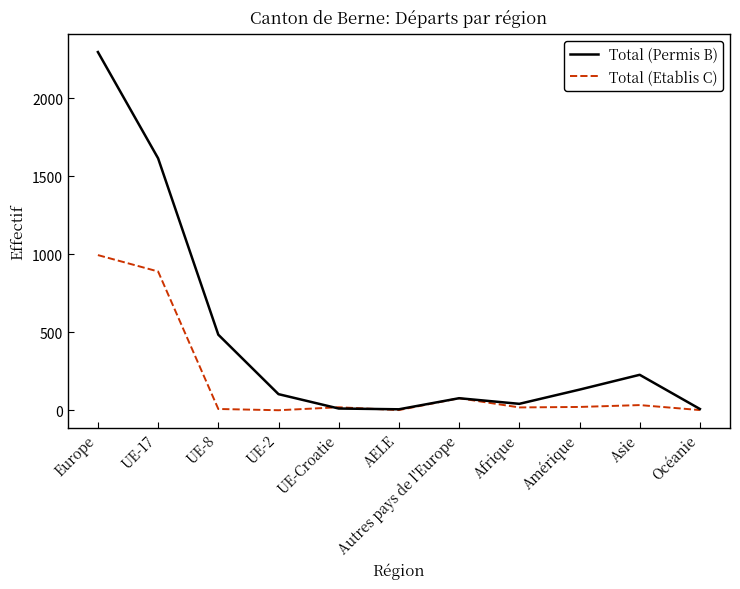

At which label does Total (Permis B) first exceed 103?

Europe